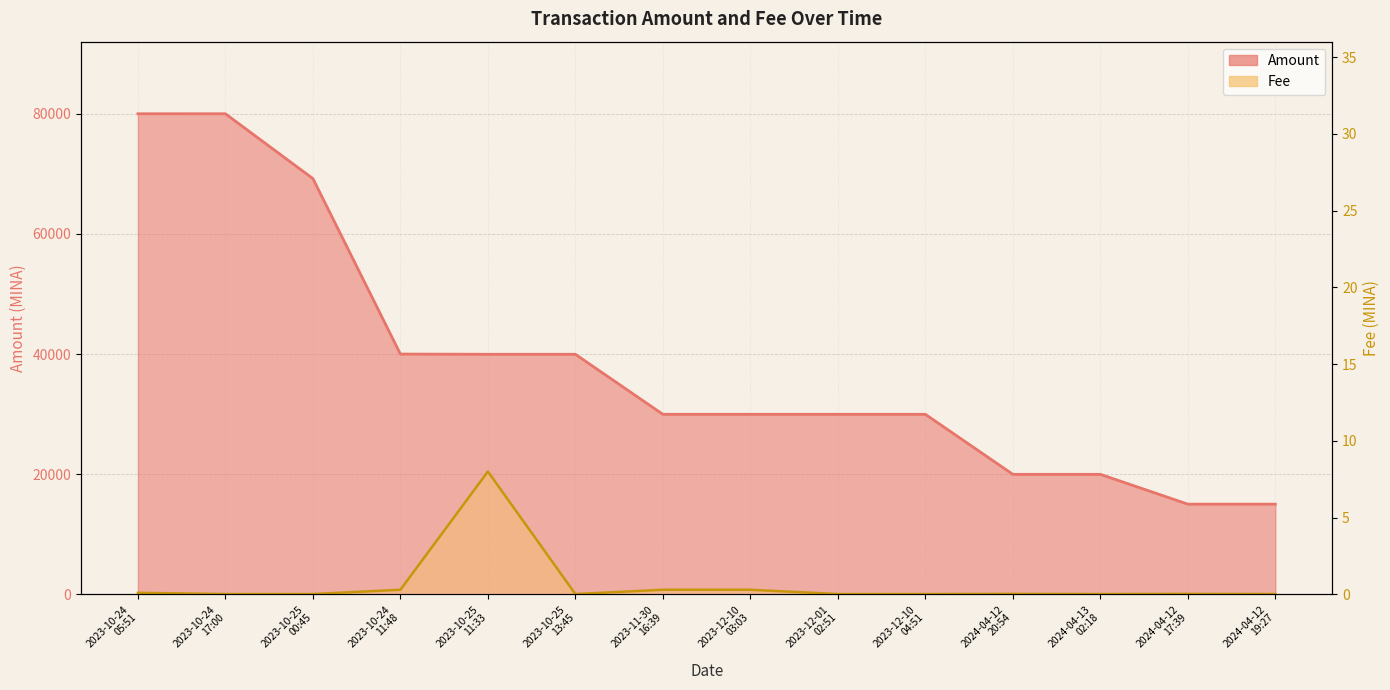

Reading right to left, extract all data points from this chart.

Amount: 2024-04-12
19:27=15016.0	2024-04-12
17:39=15016.1	2024-04-13
02:18=19979.1	2024-04-12
20:54=19979.1	2023-12-10
04:51=29969.1	2023-12-01
02:51=29969.1	2023-12-10
03:03=29969.1	2023-11-30
16:39=29969.1	2023-10-25
13:45=39963.4	2023-10-25
11:33=39963.4	2023-10-24
11:48=39999.1	2023-10-25
00:45=69211.3	2023-10-24
17:00=79998.5	2023-10-24
05:51=79999.5
Fee: 2024-04-12
19:27=0.0	2024-04-12
17:39=0.0	2024-04-13
02:18=0.0	2024-04-12
20:54=0.0	2023-12-10
04:51=0.0	2023-12-01
02:51=0.0	2023-12-10
03:03=0.3	2023-11-30
16:39=0.3	2023-10-25
13:45=0.0	2023-10-25
11:33=8.0	2023-10-24
11:48=0.3	2023-10-25
00:45=0.0	2023-10-24
17:00=0.0	2023-10-24
05:51=0.1